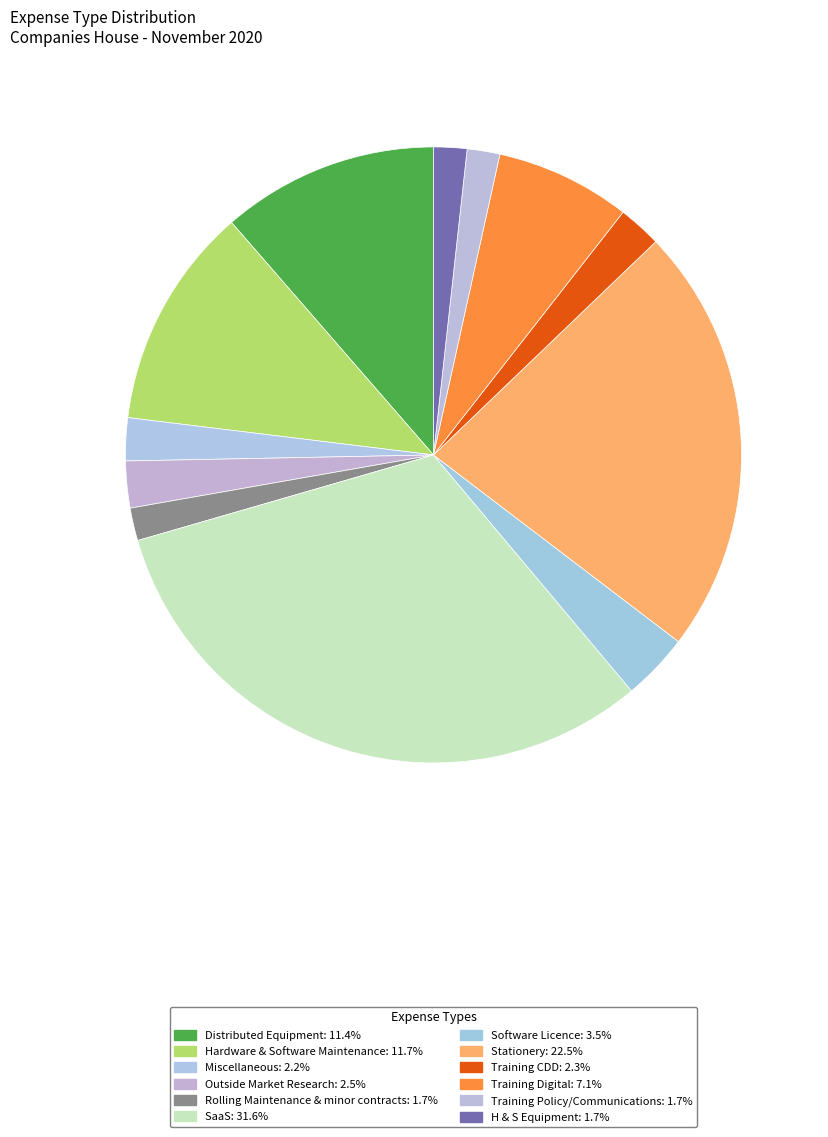

Do Software Licence and Hardware & Software Maintenance together represent more than half of the pie?

No